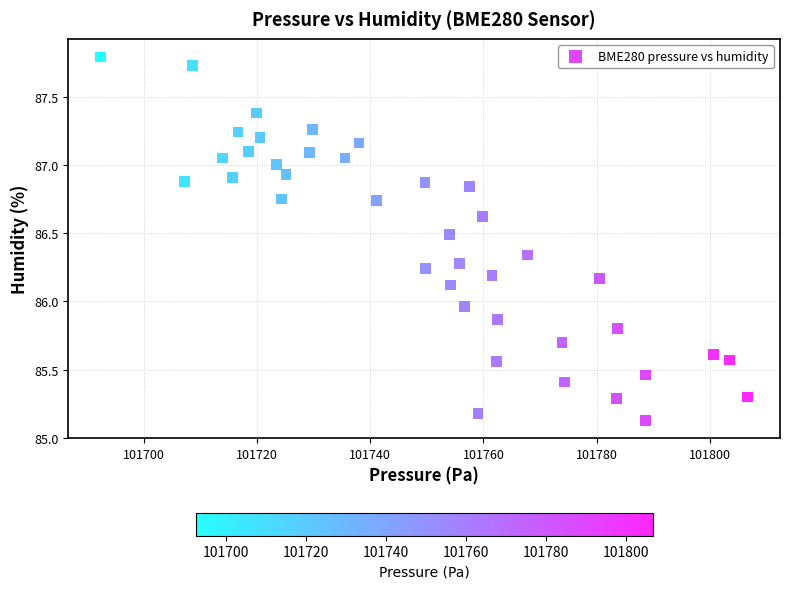

What is the range of Y values (max minus min)?

2.7